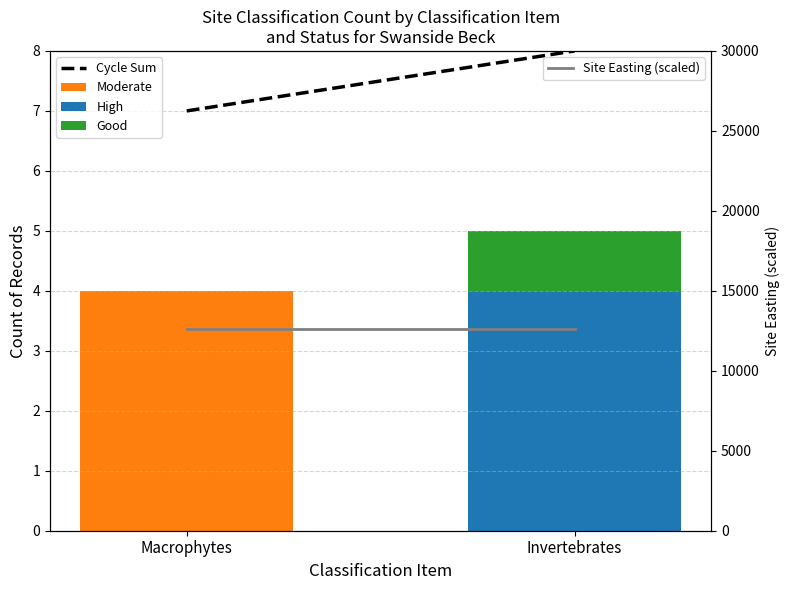

Where is High nearest to the value 2?

Macrophytes